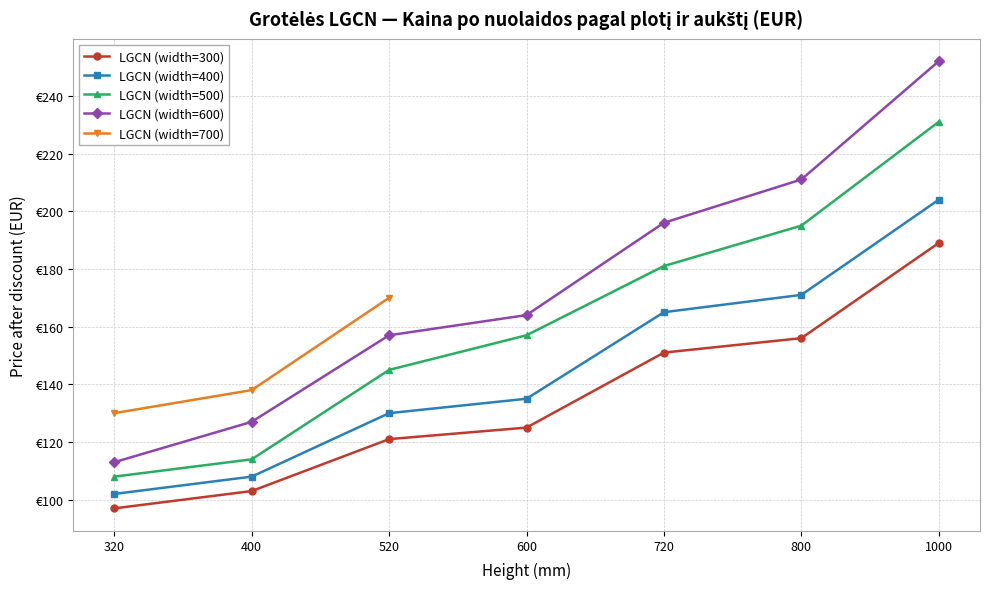

Which series changed the most between 520 and 1000?

LGCN (width=600)